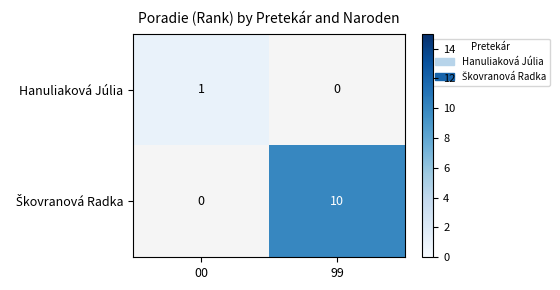

What is the difference between the highest and lowest values at 99?

10